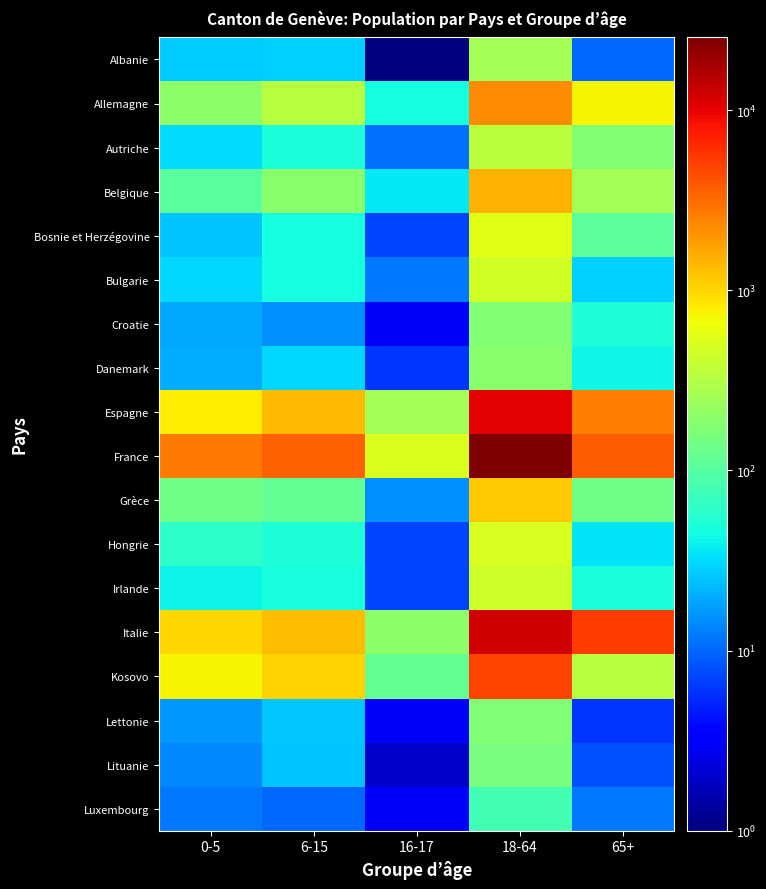

Reading right to left, extract all data points from this chart.

Albanie: 65+=10	18-64=261	16-17=1	6-15=28	0-5=27
Allemagne: 65+=718	18-64=2209	16-17=45	6-15=333	0-5=197
Autriche: 65+=174	18-64=341	16-17=11	6-15=49	0-5=32
Belgique: 65+=265	18-64=1479	16-17=36	6-15=193	0-5=106
Bosnie et Herzégovine: 65+=111	18-64=556	16-17=7	6-15=46	0-5=25
Bulgarie: 65+=28	18-64=453	16-17=12	6-15=46	0-5=31
Croatie: 65+=51	18-64=173	16-17=3	6-15=15	0-5=19
Danemark: 65+=42	18-64=191	16-17=6	6-15=31	0-5=20
Espagne: 65+=2546	18-64=10461	16-17=256	6-15=1389	0-5=800
France: 65+=3747	18-64=25305	16-17=520	6-15=3551	0-5=2662
Grèce: 65+=137	18-64=1158	16-17=15	6-15=119	0-5=138
Hongrie: 65+=34	18-64=483	16-17=7	6-15=52	0-5=61
Irlande: 65+=49	18-64=429	16-17=7	6-15=47	0-5=41
Italie: 65+=5195	18-64=12217	16-17=195	6-15=1318	0-5=991
Kosovo: 65+=337	18-64=4838	16-17=120	6-15=1051	0-5=742
Lettonie: 65+=6	18-64=171	16-17=3	6-15=26	0-5=16
Lituanie: 65+=8	18-64=156	16-17=2	6-15=25	0-5=14
Luxembourg: 65+=12	18-64=79	16-17=3	6-15=10	0-5=12